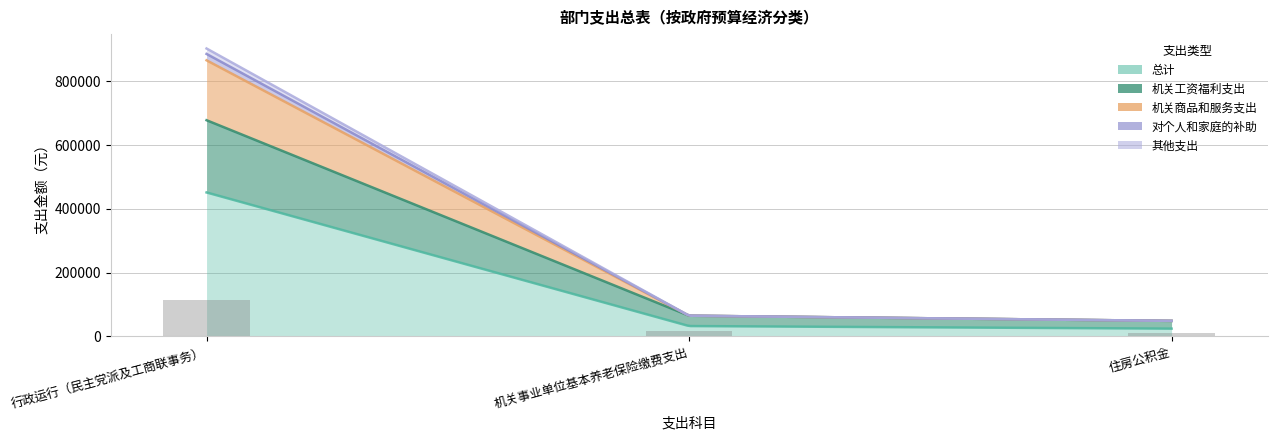

Reading left to right, extract all data points from this chart.

总计: 451253.0	32442.4	24331.8
机关工资福利支出: 226453.0	32442.4	24331.8
机关商品和服务支出: 187800.0	0.0	0.0
对个人和家庭的补助: 20000.0	0.0	0.0
其他支出: 17000.0	0.0	0.0